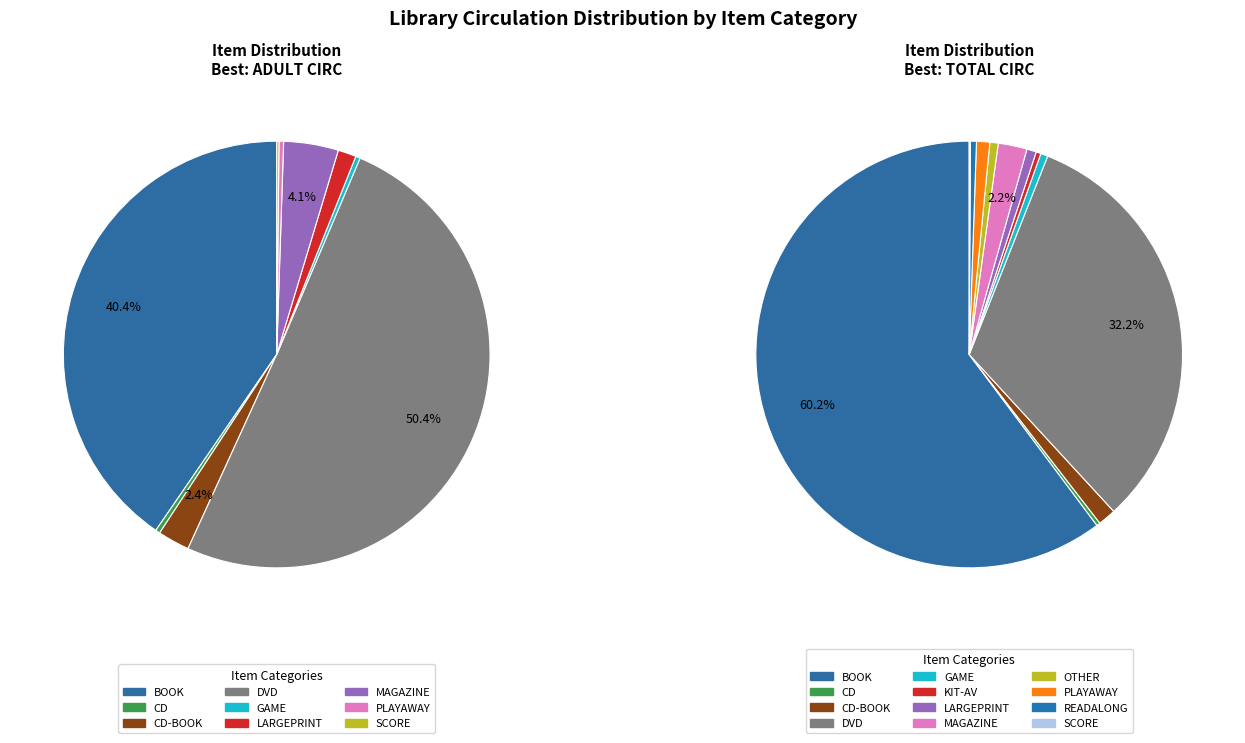

To the nearest percent, what percentage of the pie is 3?

50%